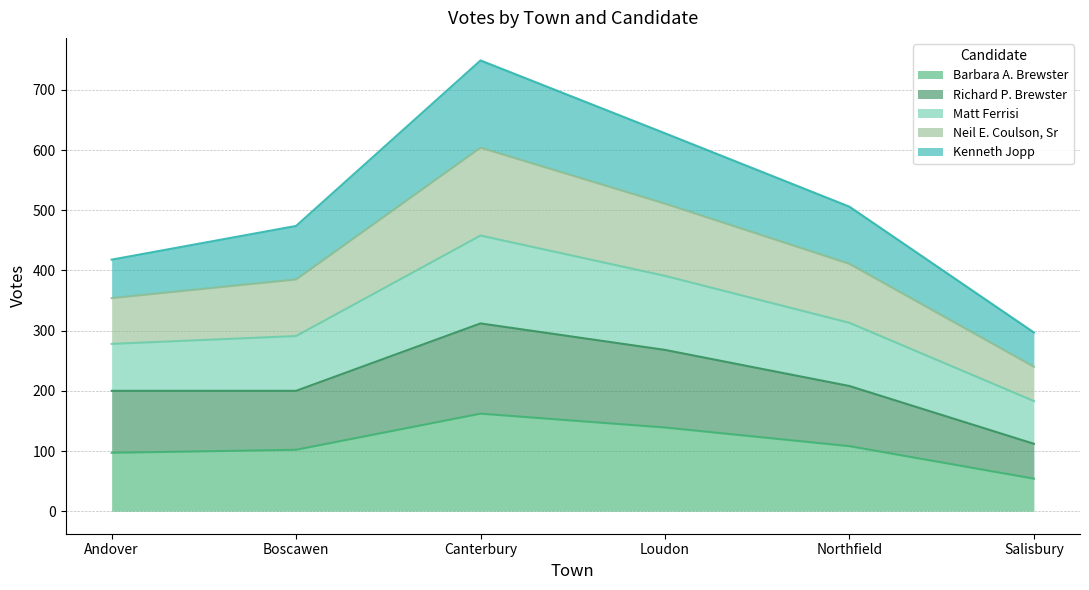

How many interior local peaks does the Neil E. Coulson, Sr series have?

1